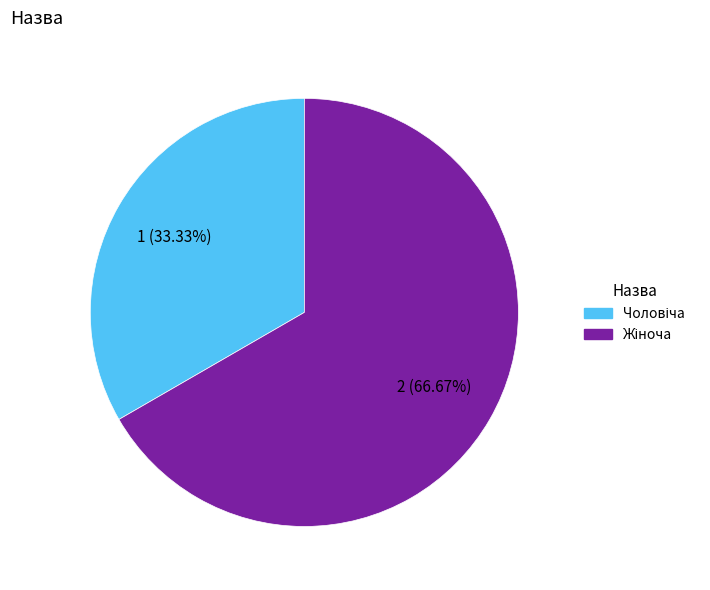

Is there a majority slice in this chart?

Yes